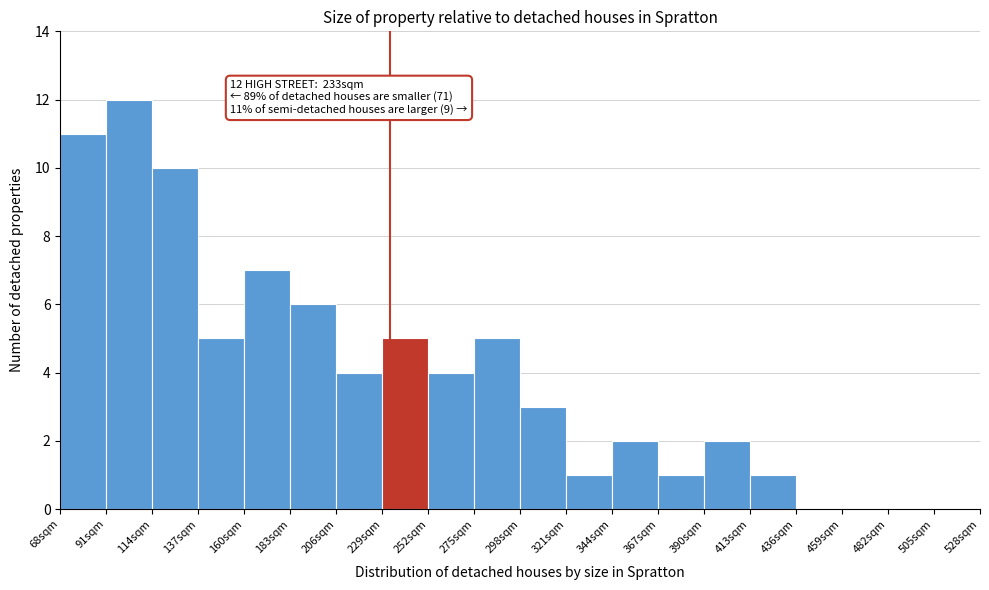

Over which range of the x-axis is the bar tallest?

91 to 114